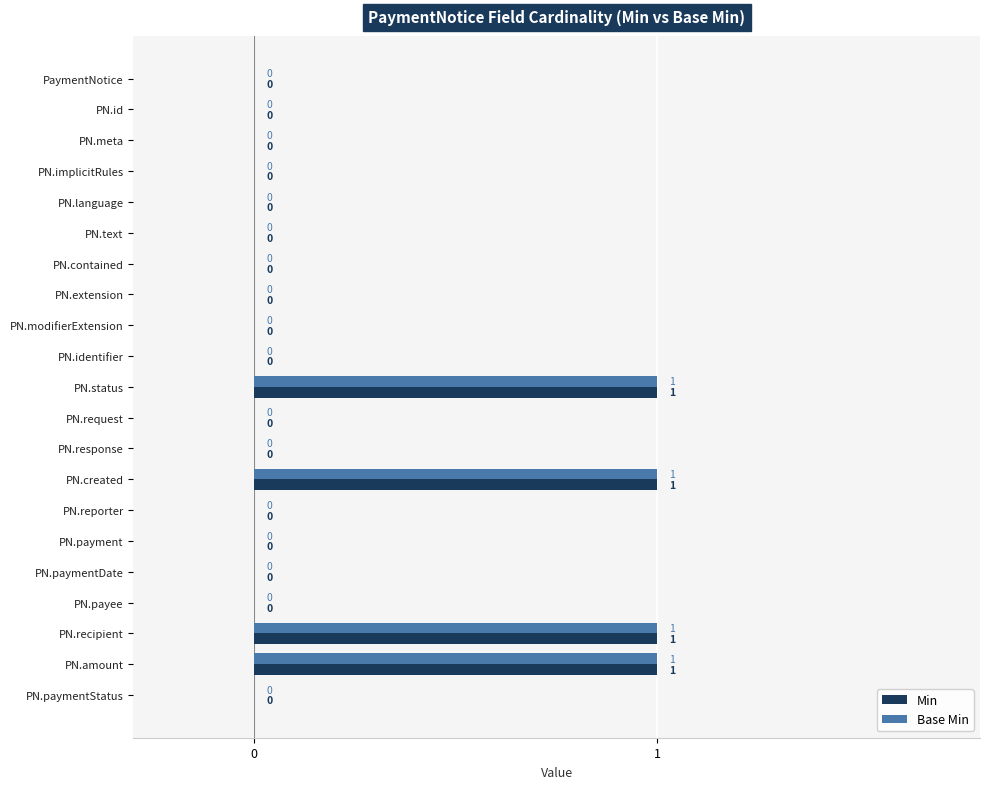

How many Min values are between 0 and 1?

21